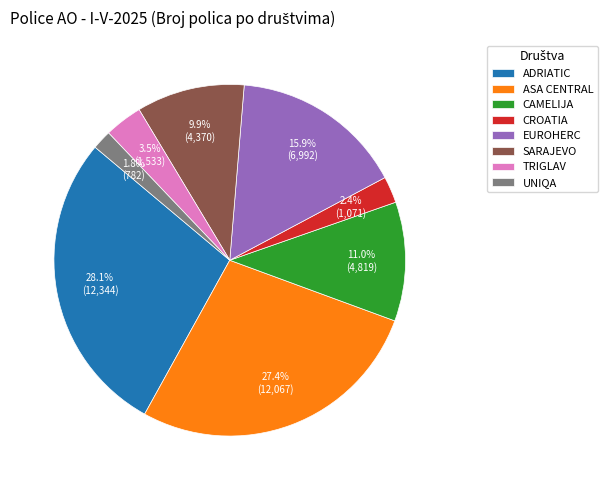

How many slices are in this pie chart?

8